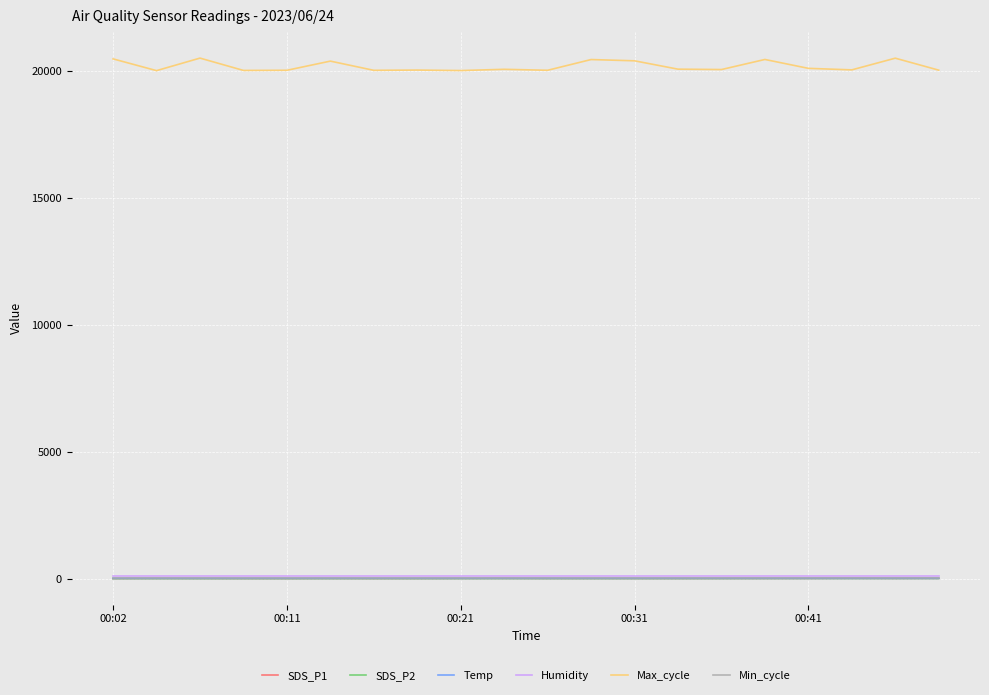

What is the greatest value displayed?

20523.0